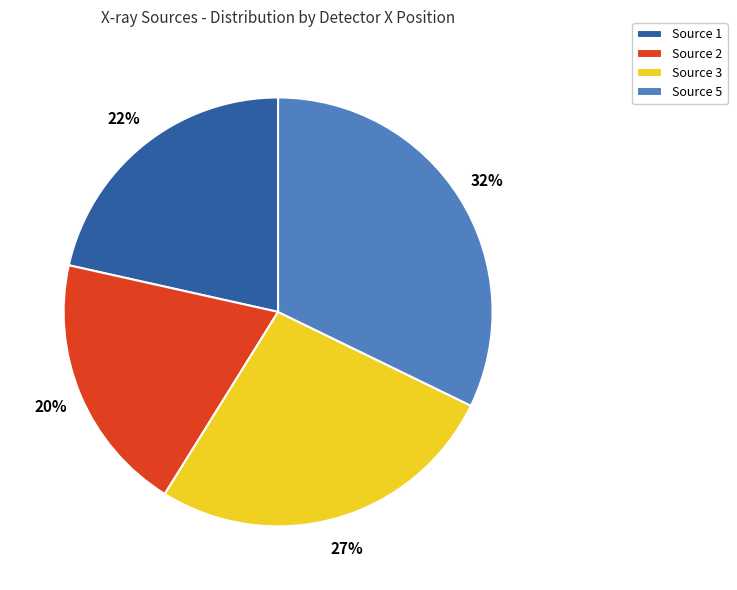

How many segments does this pie chart have?

4